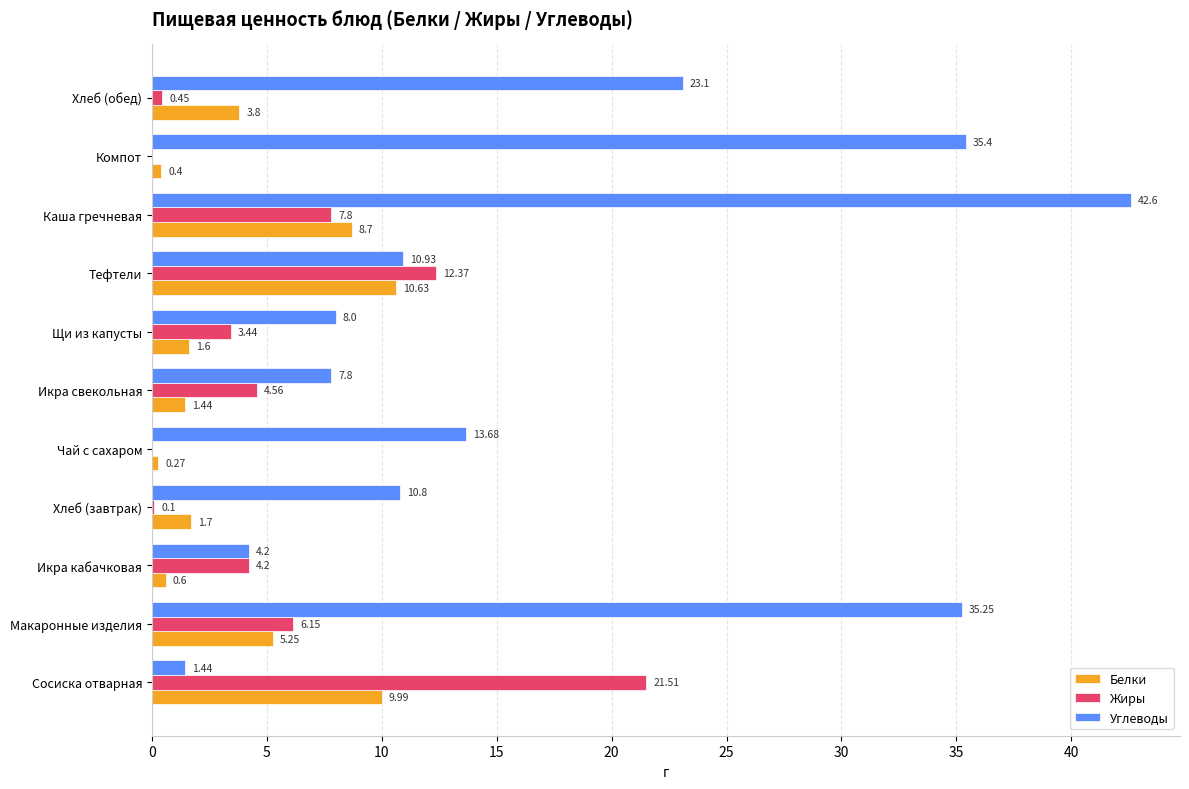

Which label corresponds to the largest value in the chart?

Каша гречневая